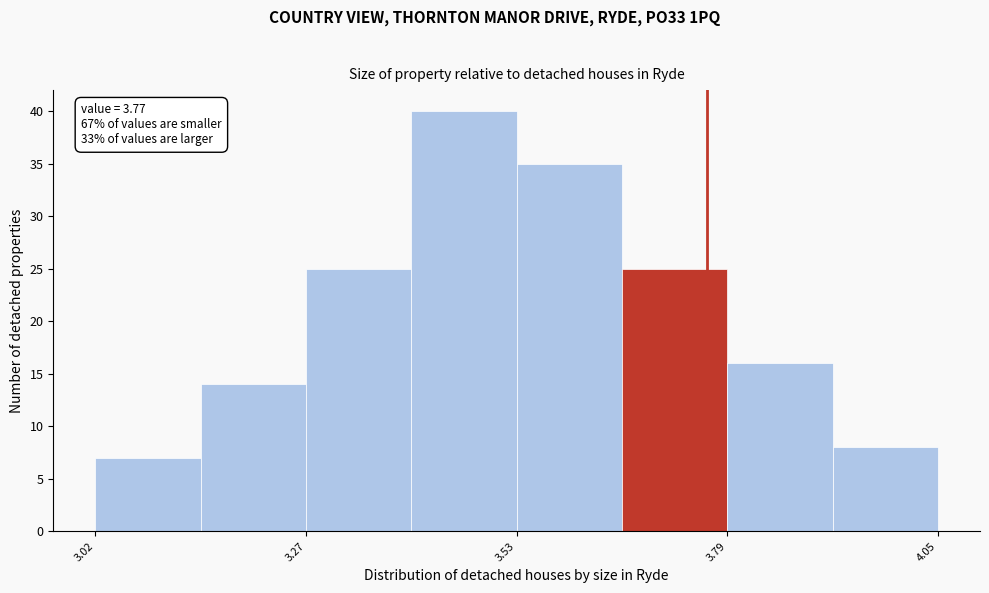

Around what value on the x-axis is the tallest bar? Give the approximate position of its centre, as read against the axis.

3.45